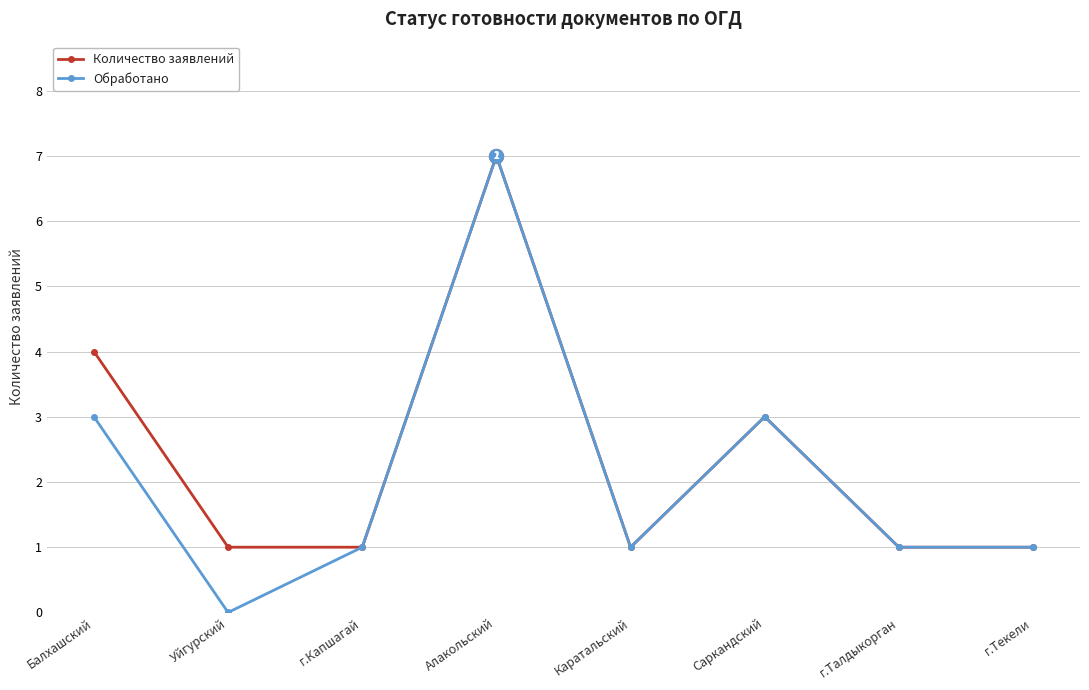

What is the total value across all series at г.Капшагай?

2